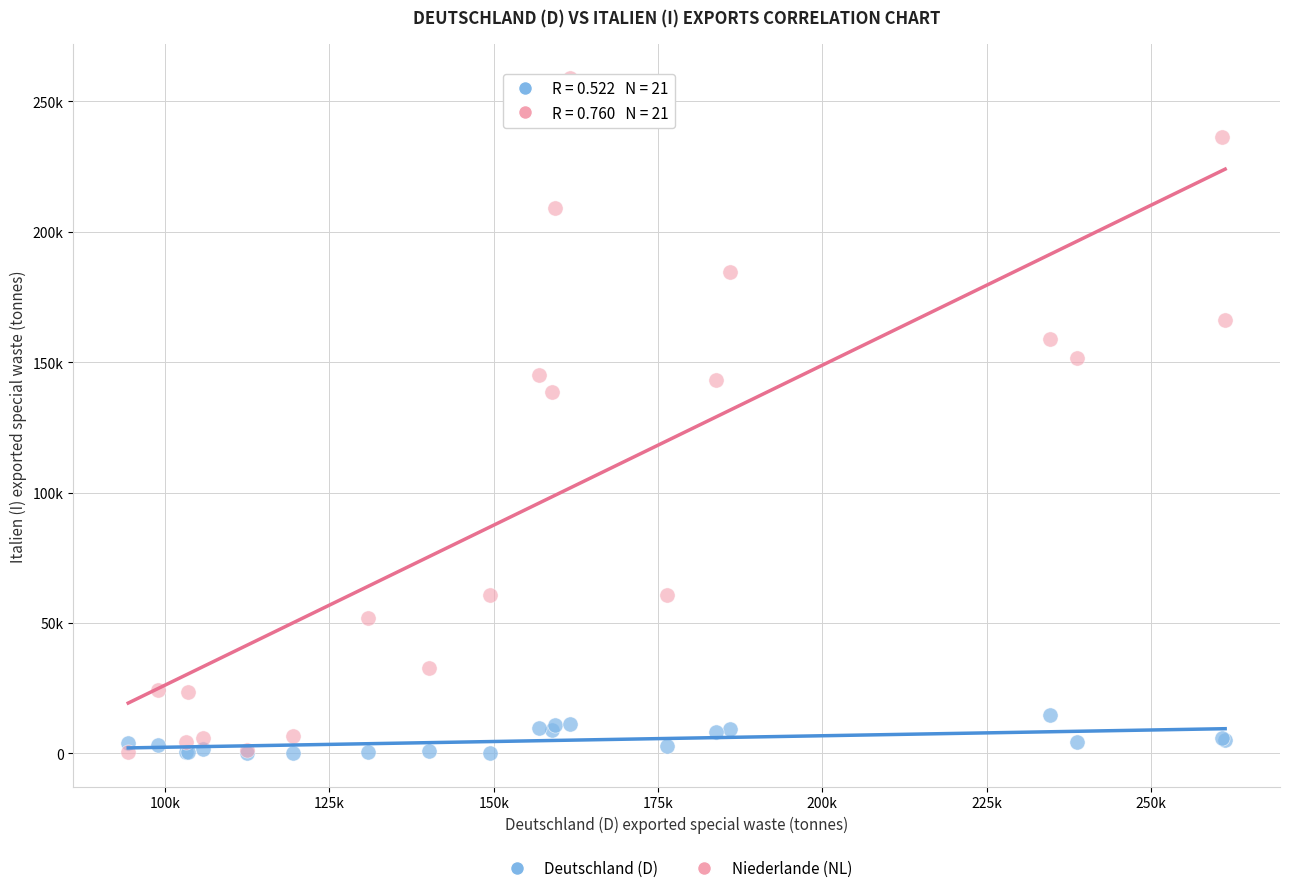

Which series has the largest Y range (max minus min)?

Niederlande (NL)